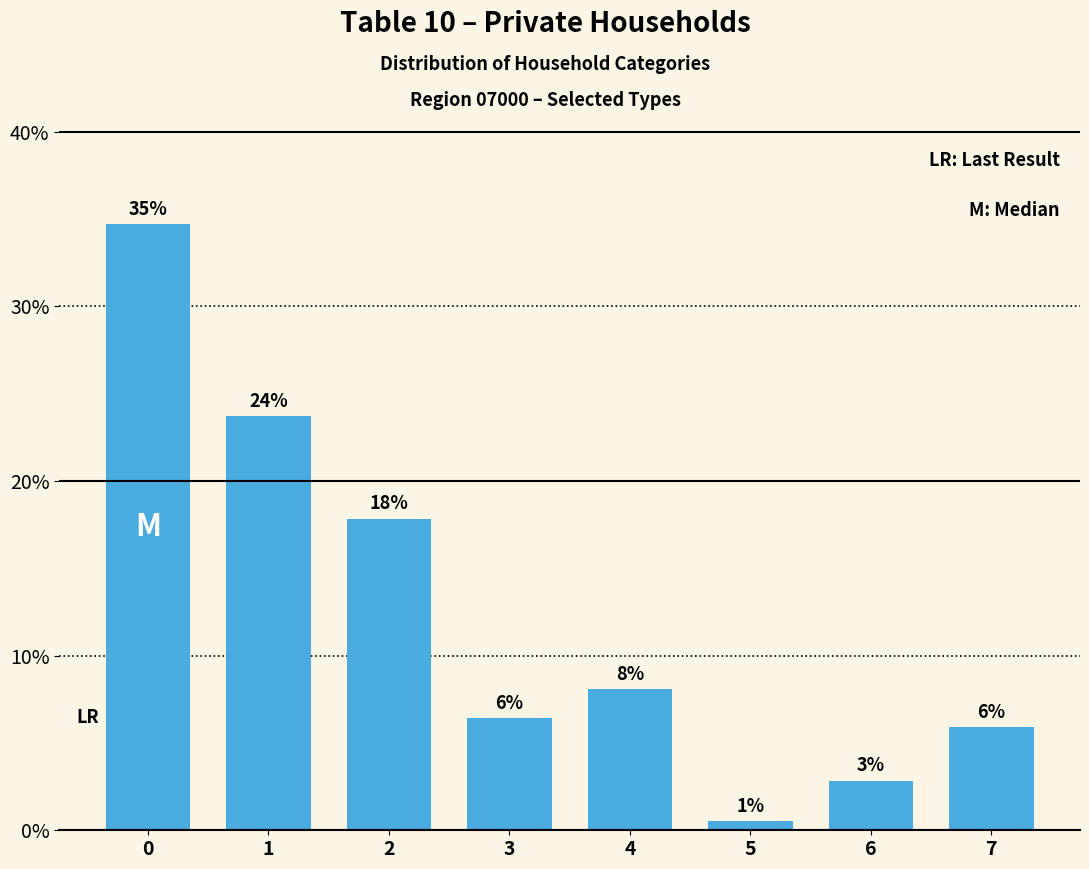

How many bars are there in total?

8